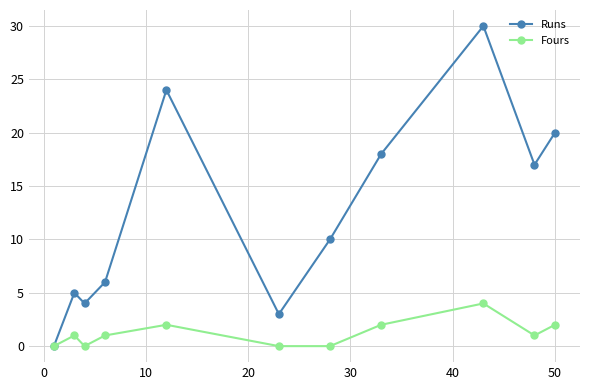

List the series in order of their overall mean, lowest first.

Fours, Runs